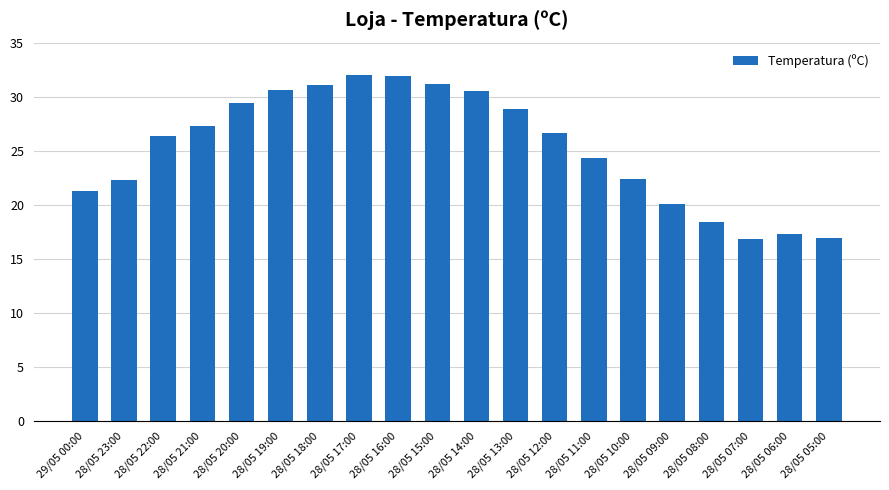

How many data points are less than 26?

9